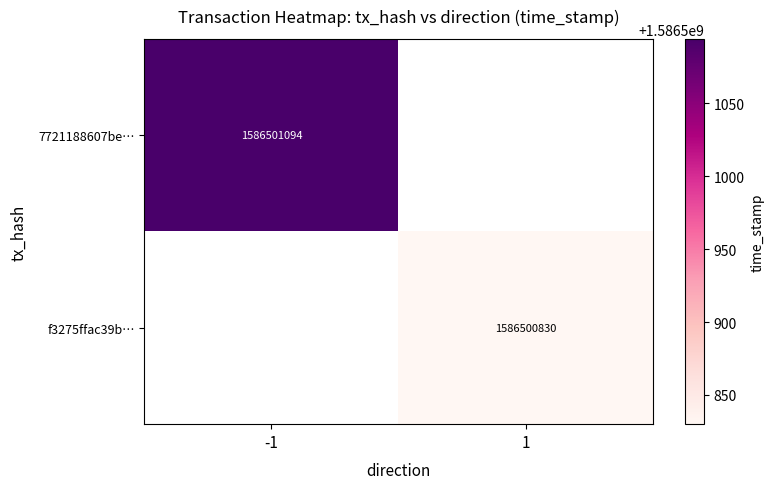

Rank the categories by f3275ffac39b2c89972b519be7c6fa4265bc0cf value from lowest to highest.

-1, 1